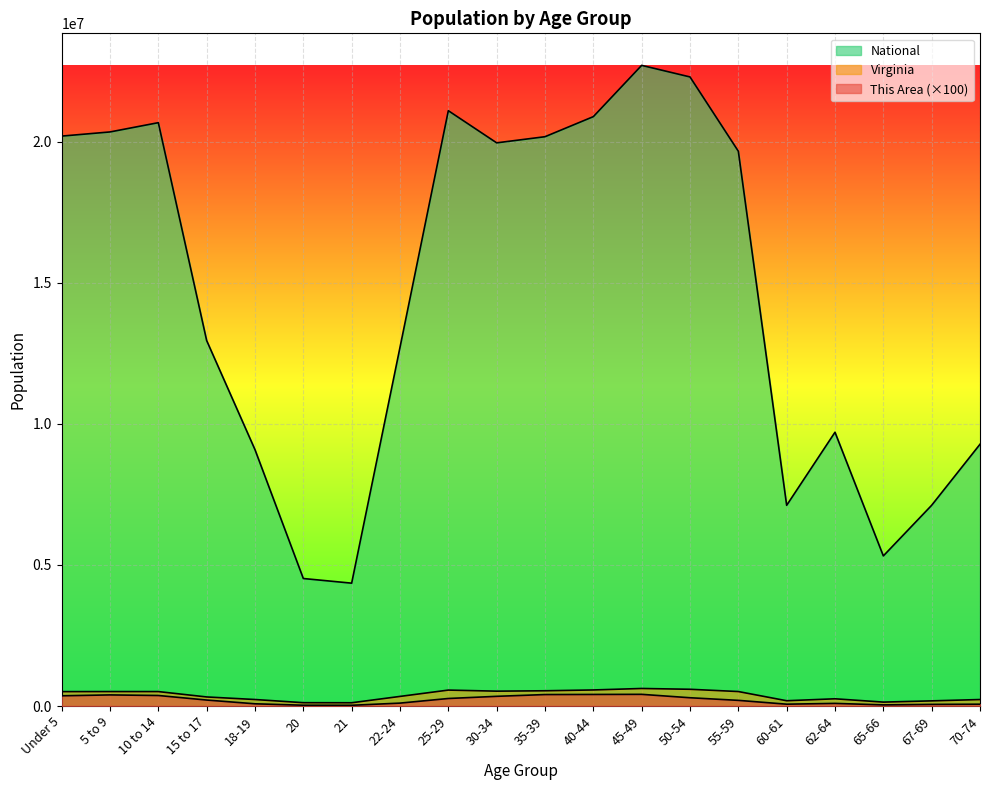

What is the sum of all Virginia values?

7573891